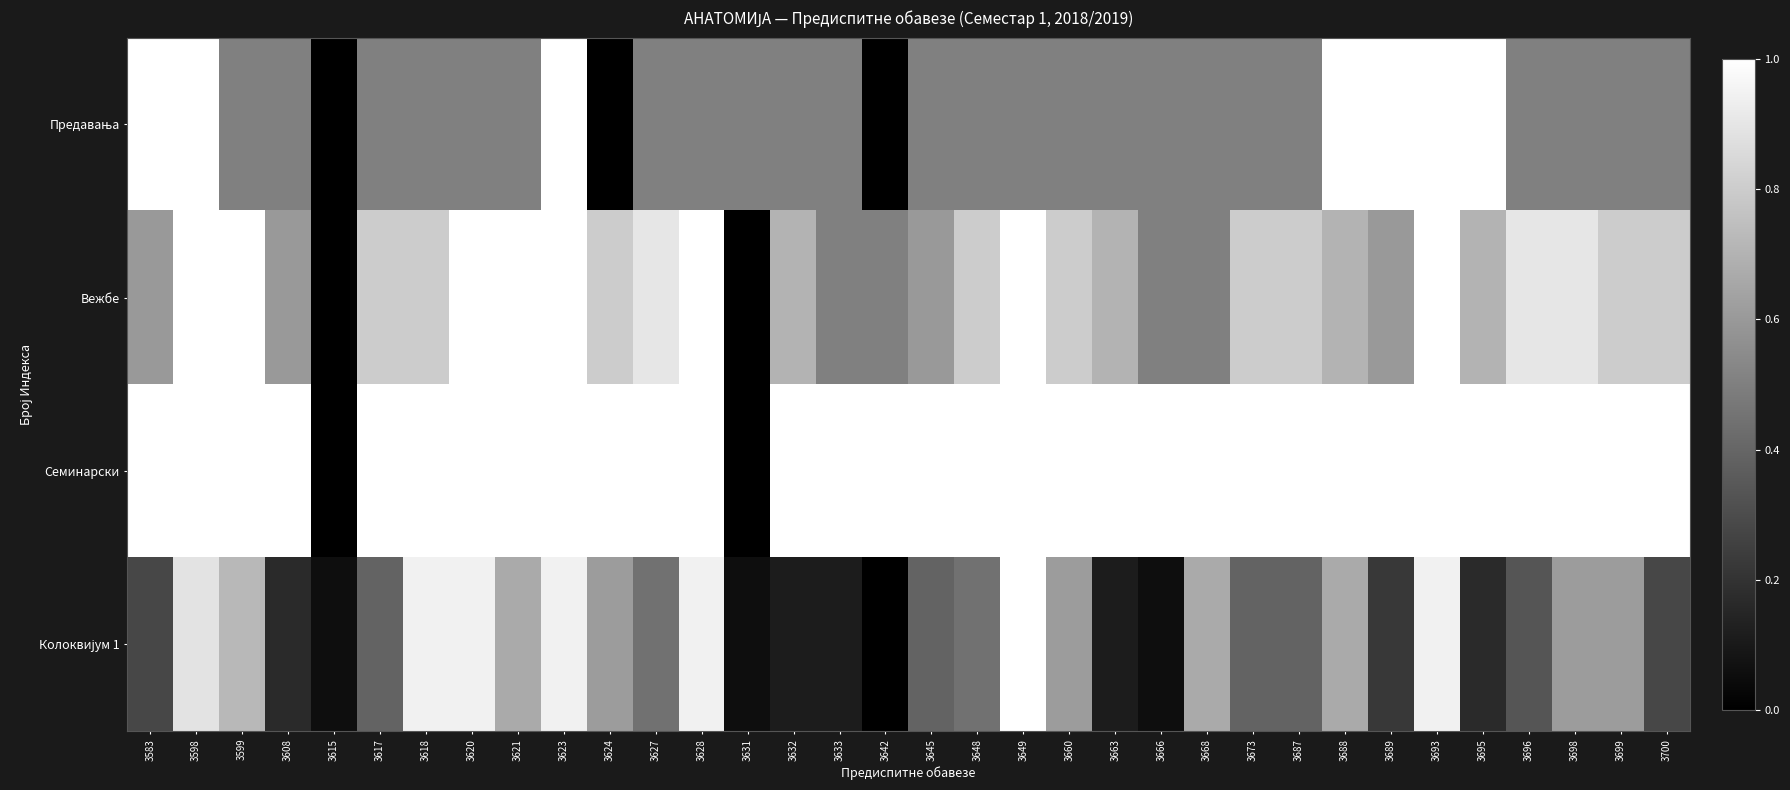

Which series has the largest total across all categories?

Семинарски